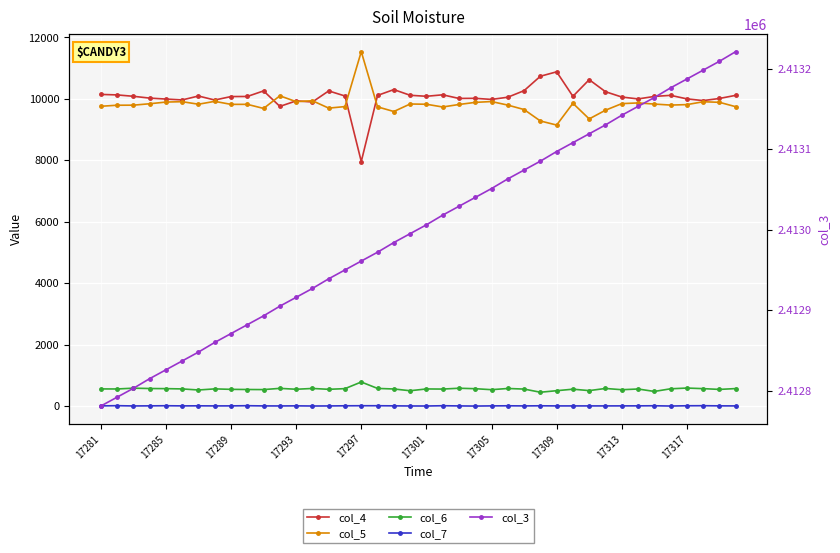

What is the total value across all series at 17285?

2433298